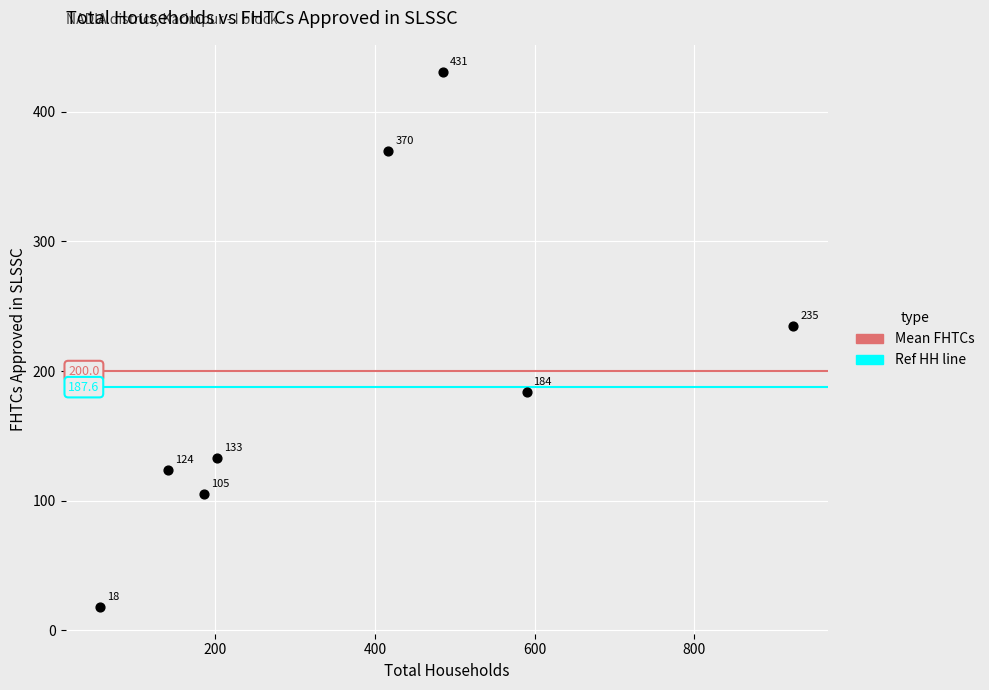

What is the average X value?

375